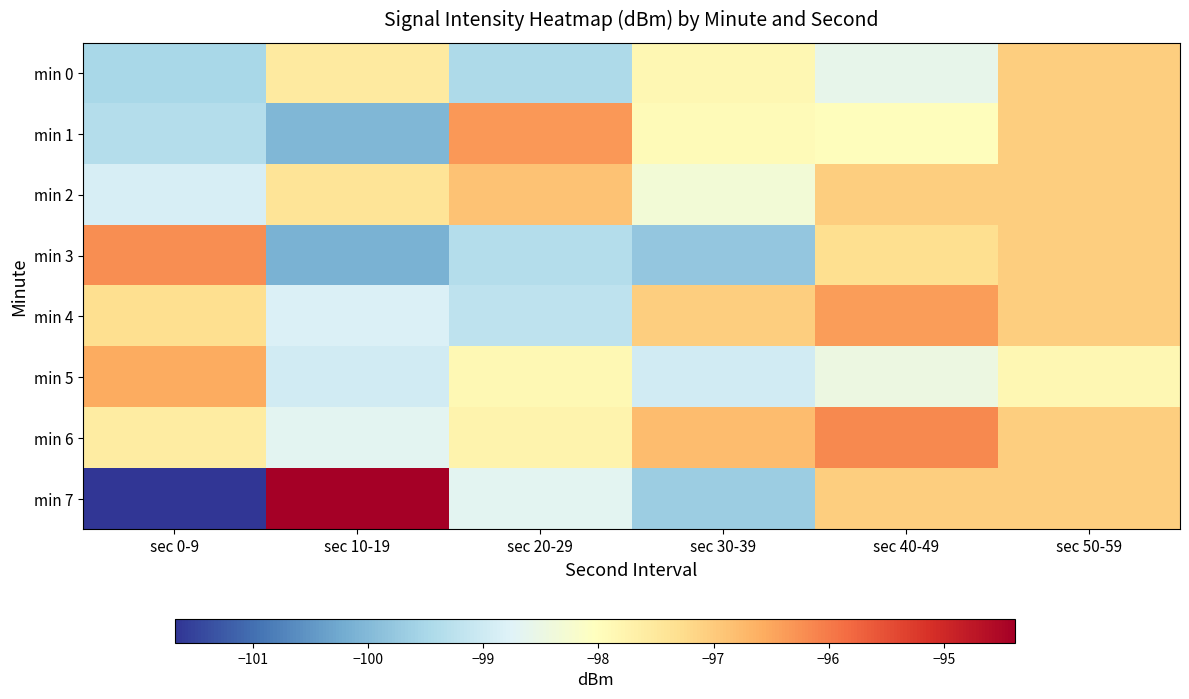

At which category is the sum across all series the highest?

sec 50-59